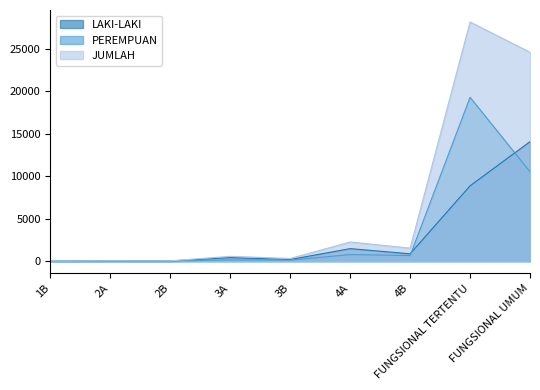

Reading left to right, transcribe all the data shown in this chart.

LAKI-LAKI: 1B=1	2A=32	2B=32	3A=419	3B=196	4A=1476	4B=869	FUNGSIONAL TERTENTU=8869	FUNGSIONAL UMUM=14071
PEREMPUAN: 1B=0	2A=12	2B=9	3A=152	3B=124	4A=780	4B=666	FUNGSIONAL TERTENTU=19292	FUNGSIONAL UMUM=10522
JUMLAH: 1B=1	2A=44	2B=41	3A=571	3B=320	4A=2256	4B=1535	FUNGSIONAL TERTENTU=28161	FUNGSIONAL UMUM=24593